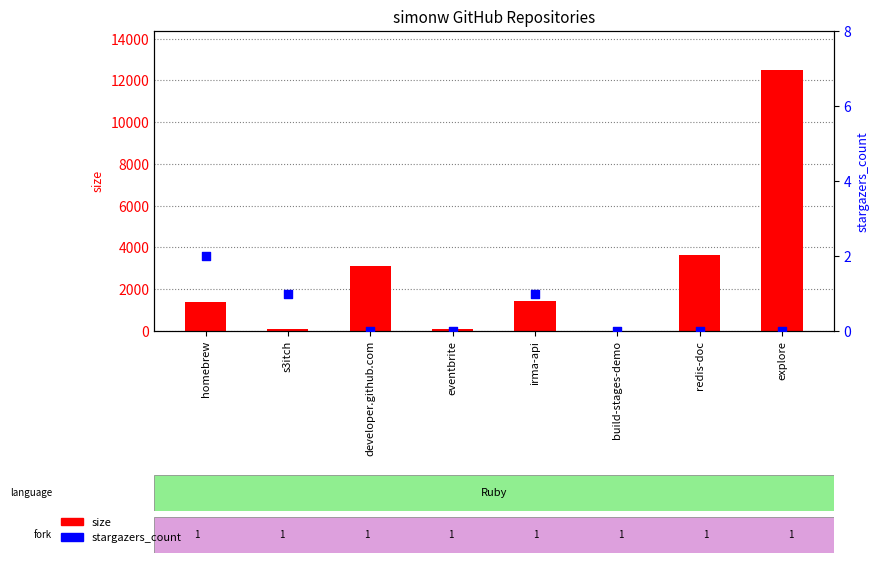

Is the value of size at eventbrite greater than the value of stargazers_count at explore?

Yes